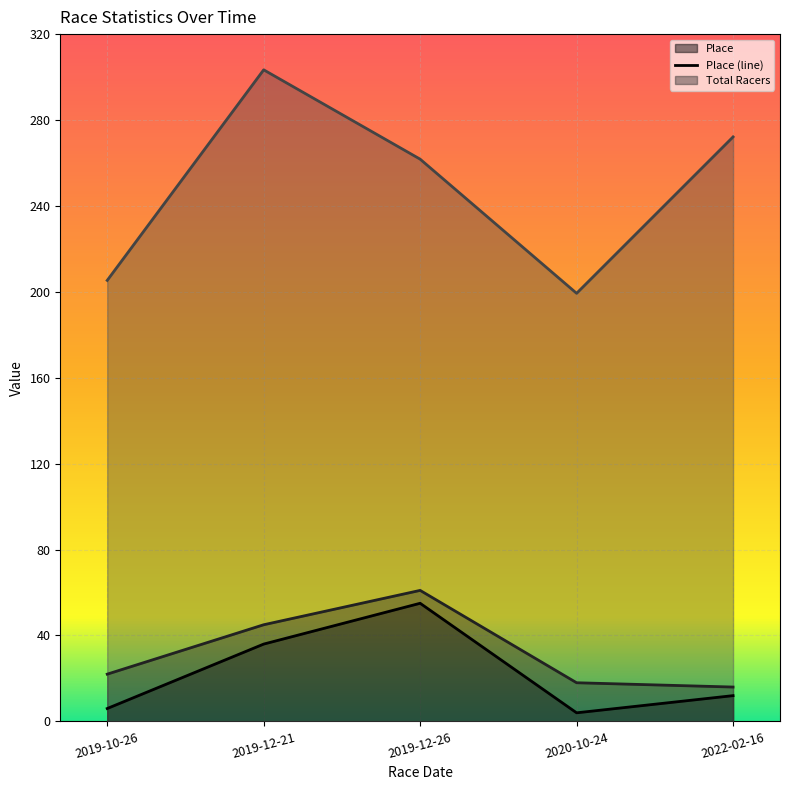

What is the greatest value displayed?

303.4